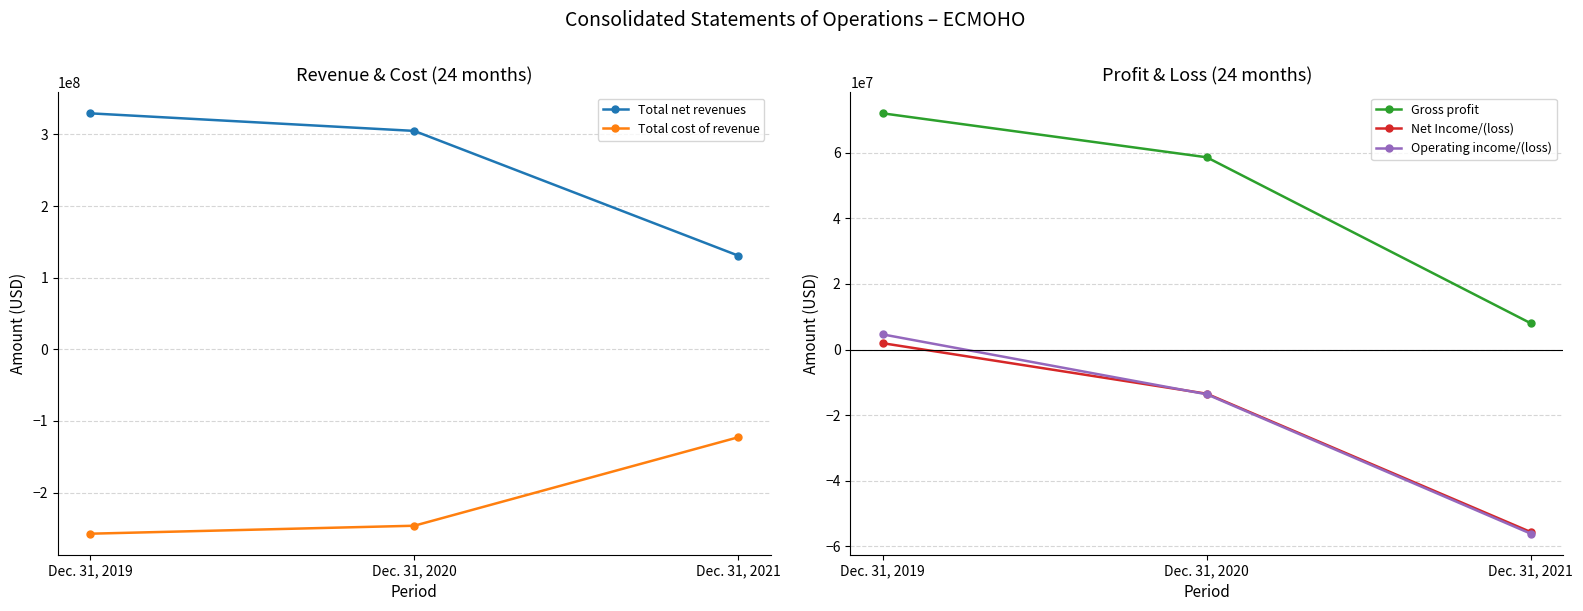

What is the difference between the second highest and minimum values in the Net Income/(loss) series?

42199865